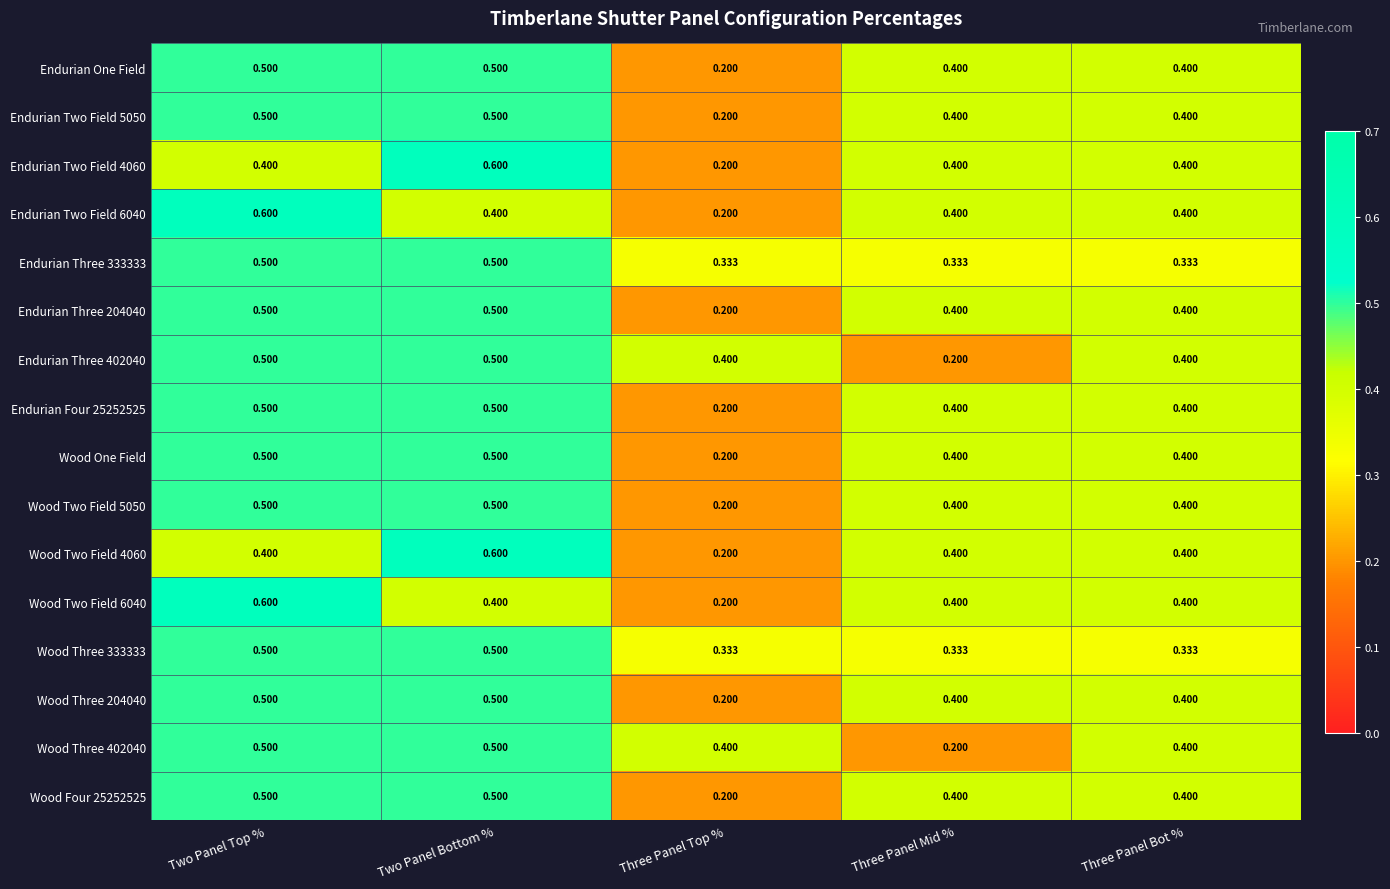

At which label does Wood One Field reach its minimum?

Three Panel Top %